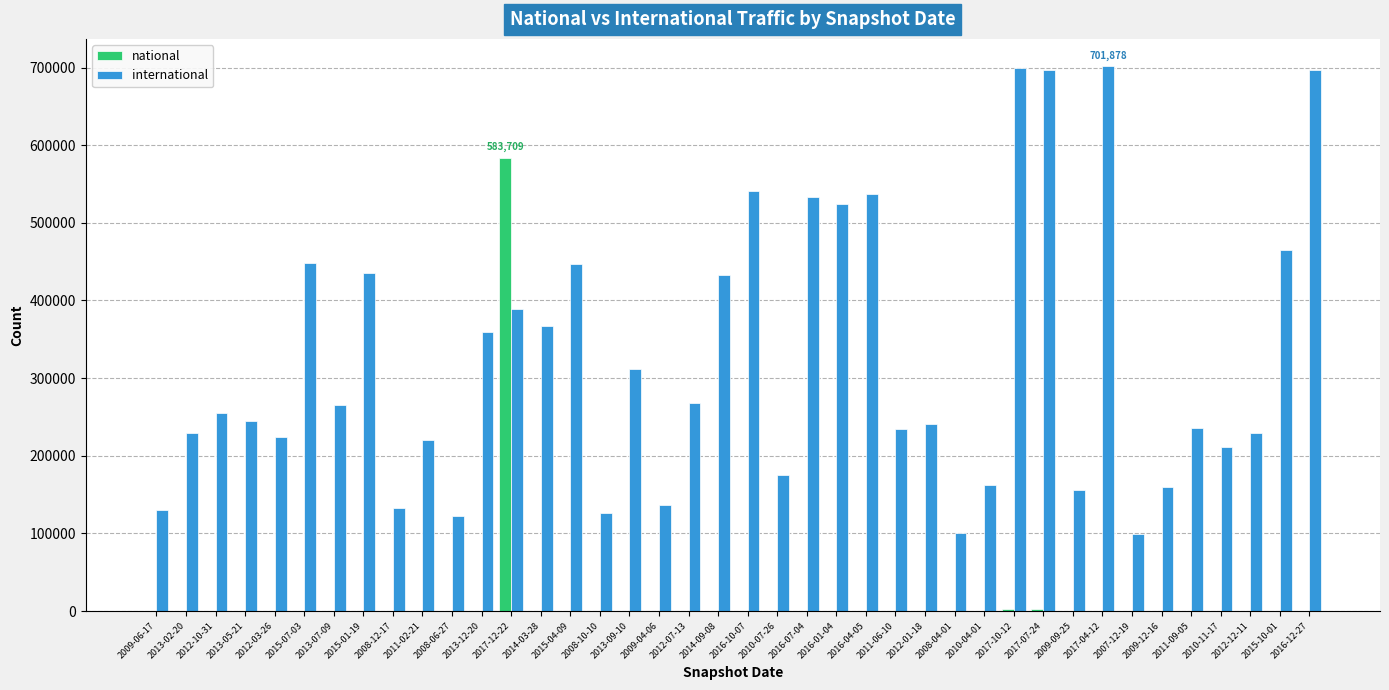

What is the sum of all national values?

590141